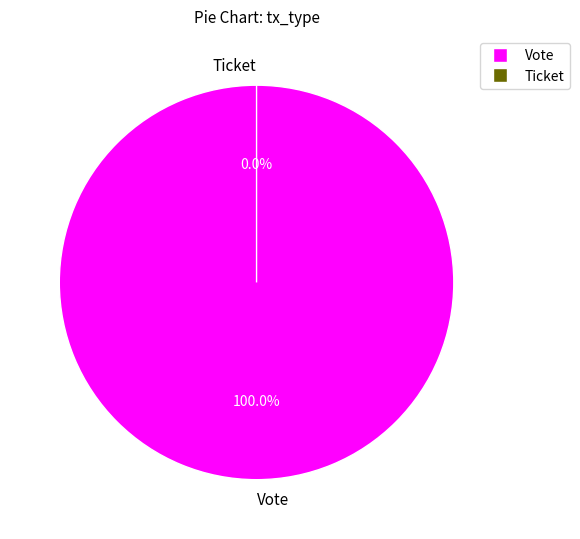

Is there a majority slice in this chart?

Yes